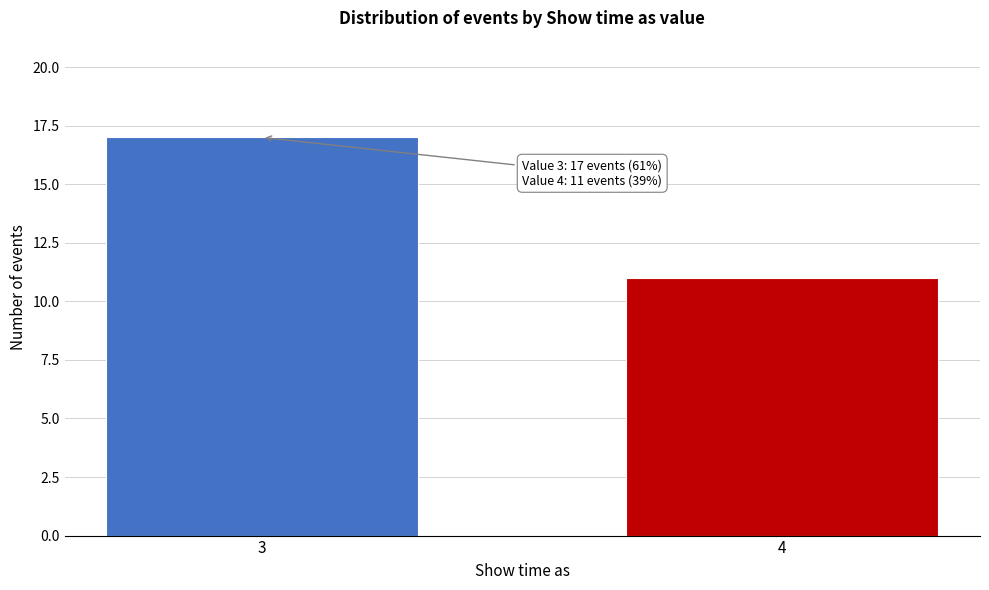

Reading left to right, extract all data points from this chart.

3=17	4=11